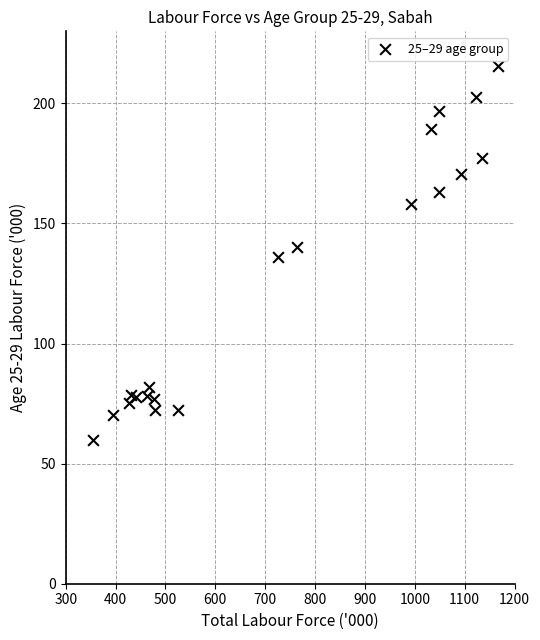

What is the range of X values (max minus min)?

812.9